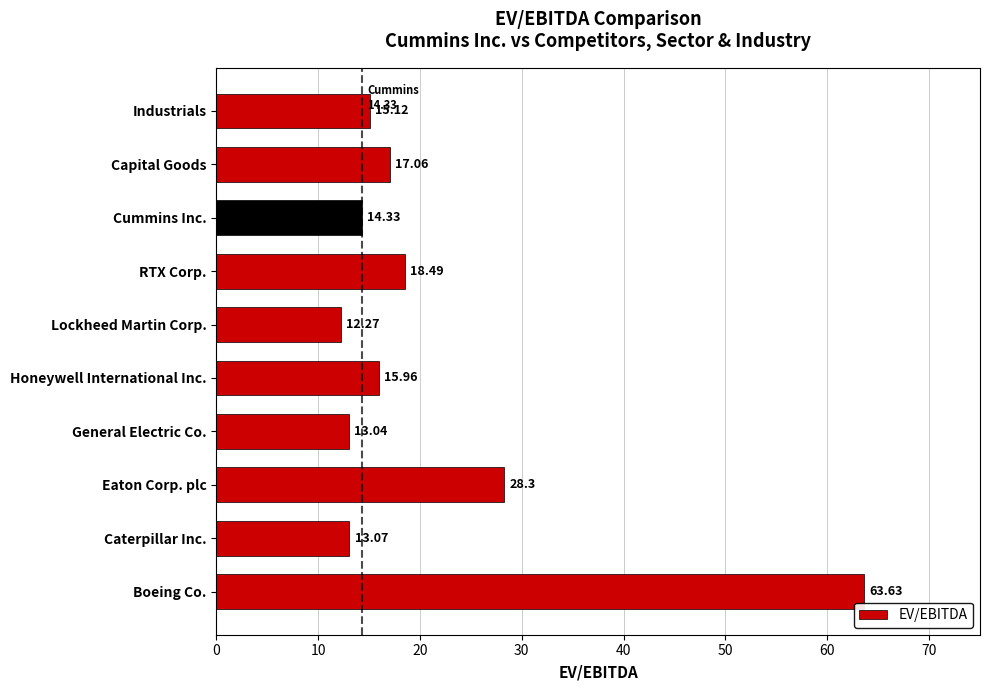

List the labels in order of value, largest first.

Boeing Co., Eaton Corp. plc, RTX Corp., Capital Goods, Honeywell International Inc., Industrials, Cummins Inc., Caterpillar Inc., General Electric Co., Lockheed Martin Corp.